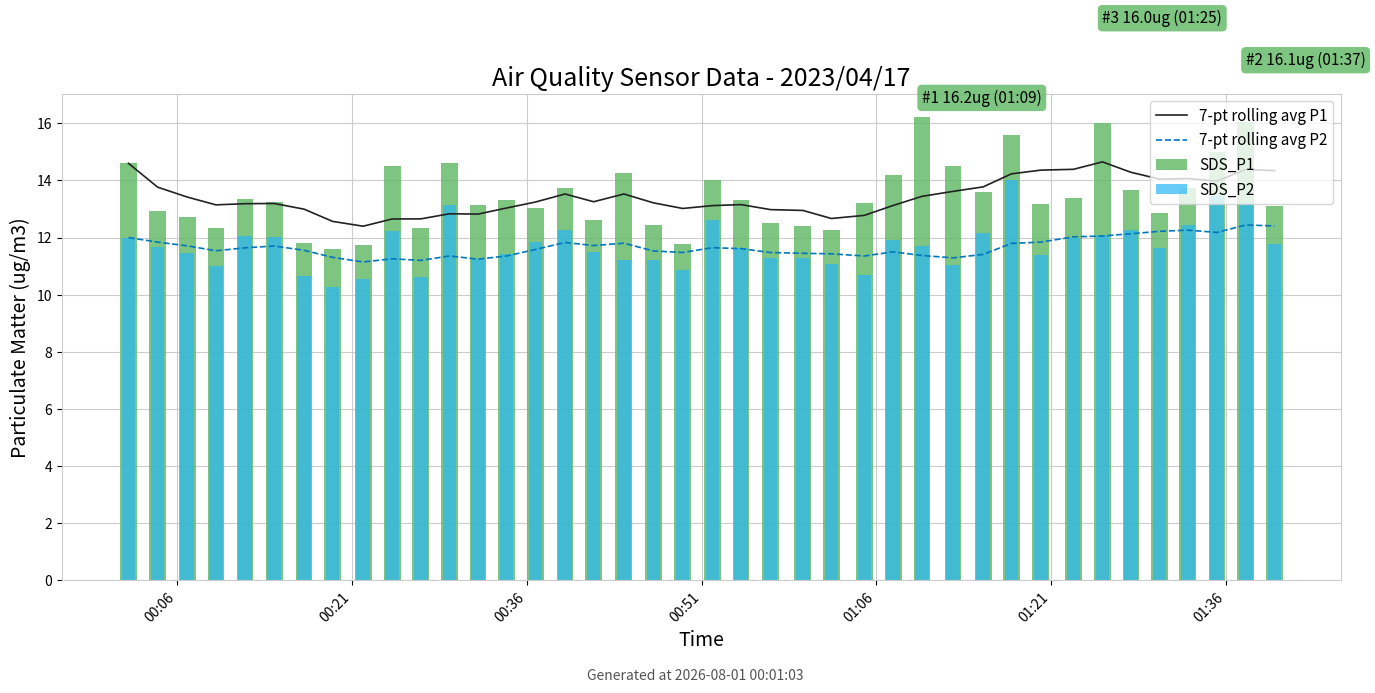

What is the sum of the 7-pt rolling avg P2 values at 36 and 12?

23.5